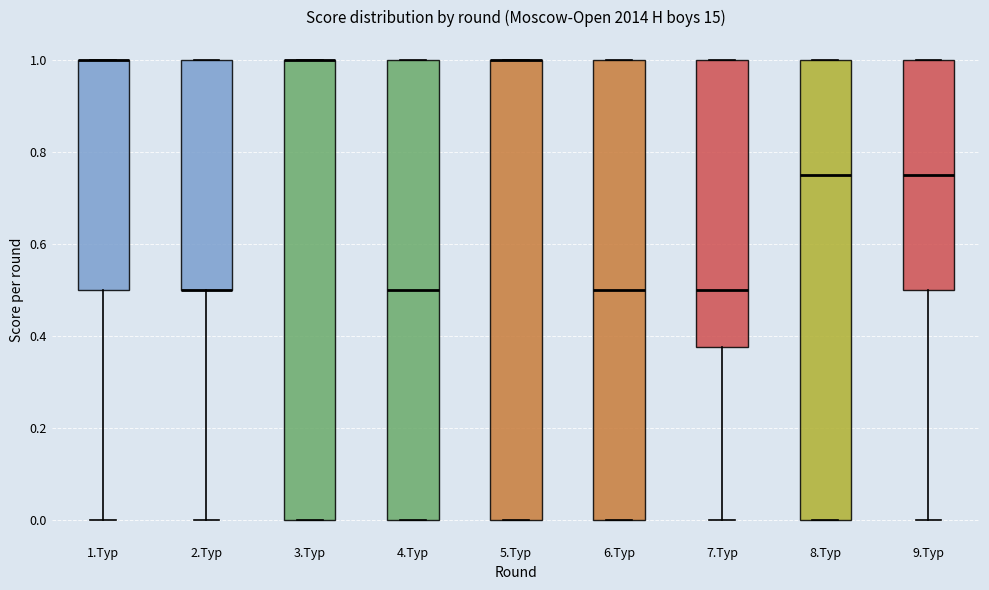

Reading left to right, transcribe this box plot: for each box, give where its median line is, the range the box spans, and where its two whiskers end, as read against the y-axis. The values are not printed on the chart, so give them approximately, as read against the axis.

1.Тур: median 1.00 (drawn on the box's upper edge), box 0.50 to 1.00, whiskers 0.00 to 1.00
2.Тур: median 0.50 (drawn on the box's lower edge), box 0.50 to 1.00, whiskers 0.00 to 1.00
3.Тур: median 1.00 (drawn on the box's upper edge), box 0.00 to 1.00, whiskers 0.00 to 1.00
4.Тур: median 0.50, box 0.00 to 1.00, whiskers 0.00 to 1.00
5.Тур: median 1.00 (drawn on the box's upper edge), box 0.00 to 1.00, whiskers 0.00 to 1.00
6.Тур: median 0.50, box 0.00 to 1.00, whiskers 0.00 to 1.00
7.Тур: median 0.50, box 0.38 to 1.00, whiskers 0.00 to 1.00
8.Тур: median 0.76, box 0.00 to 1.00, whiskers 0.00 to 1.00
9.Тур: median 0.76, box 0.50 to 1.00, whiskers 0.00 to 1.00